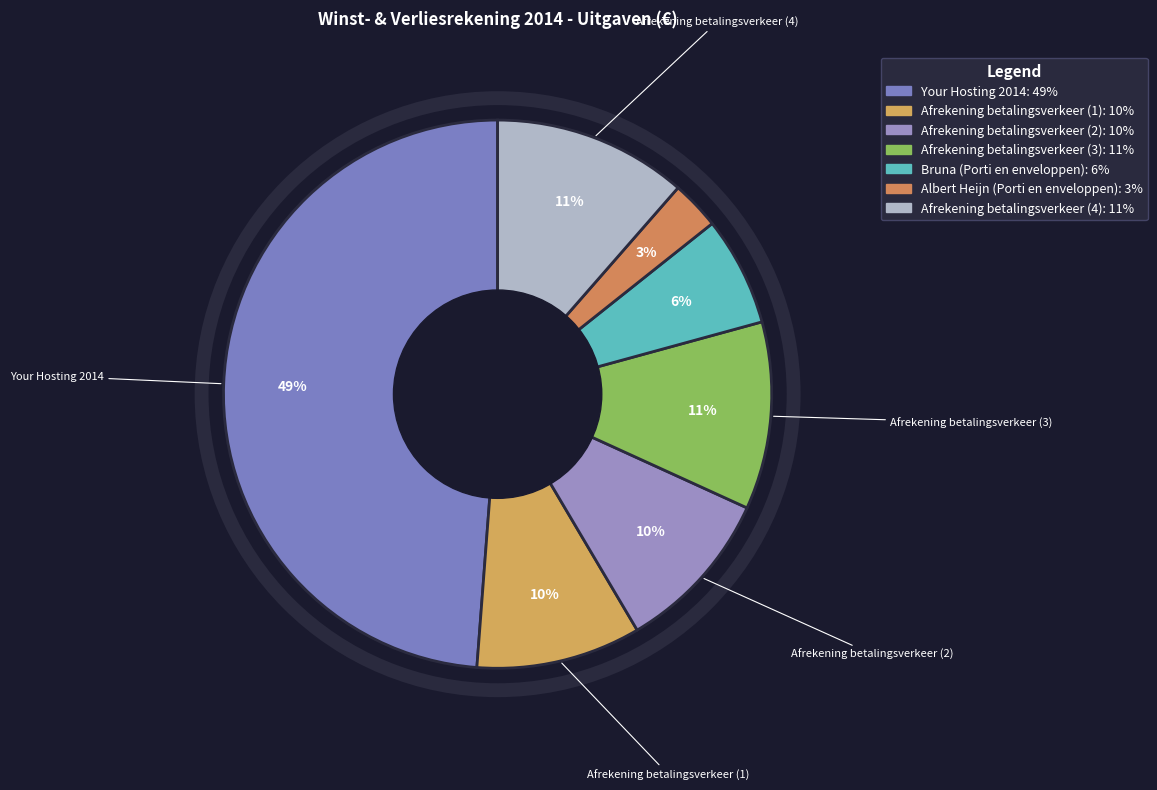

How many slices are in this pie chart?

7